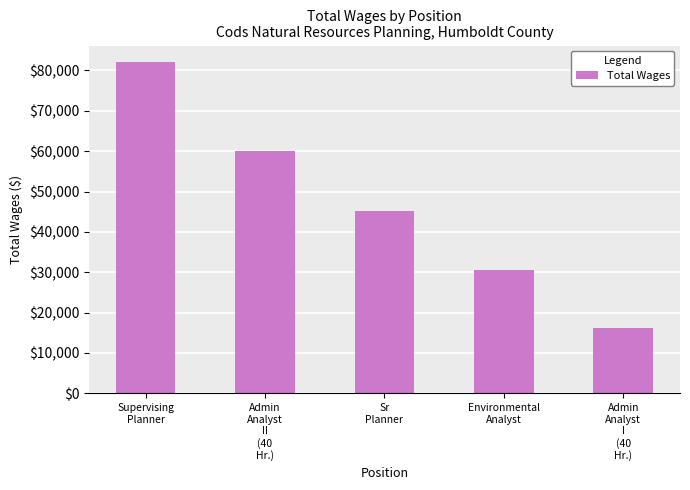

Count the number of data series in this chart.

1